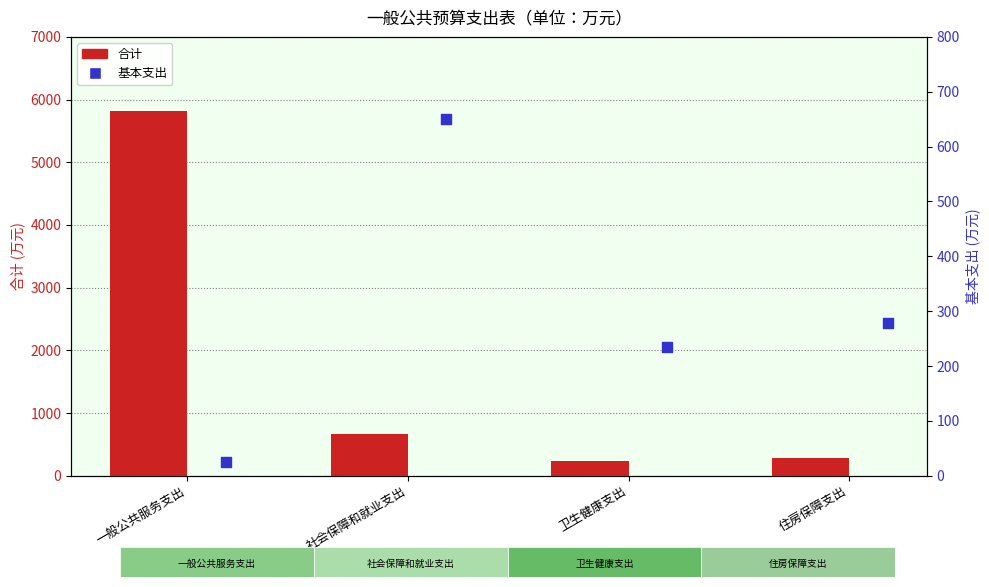

Which series has the largest total across all categories?

合计